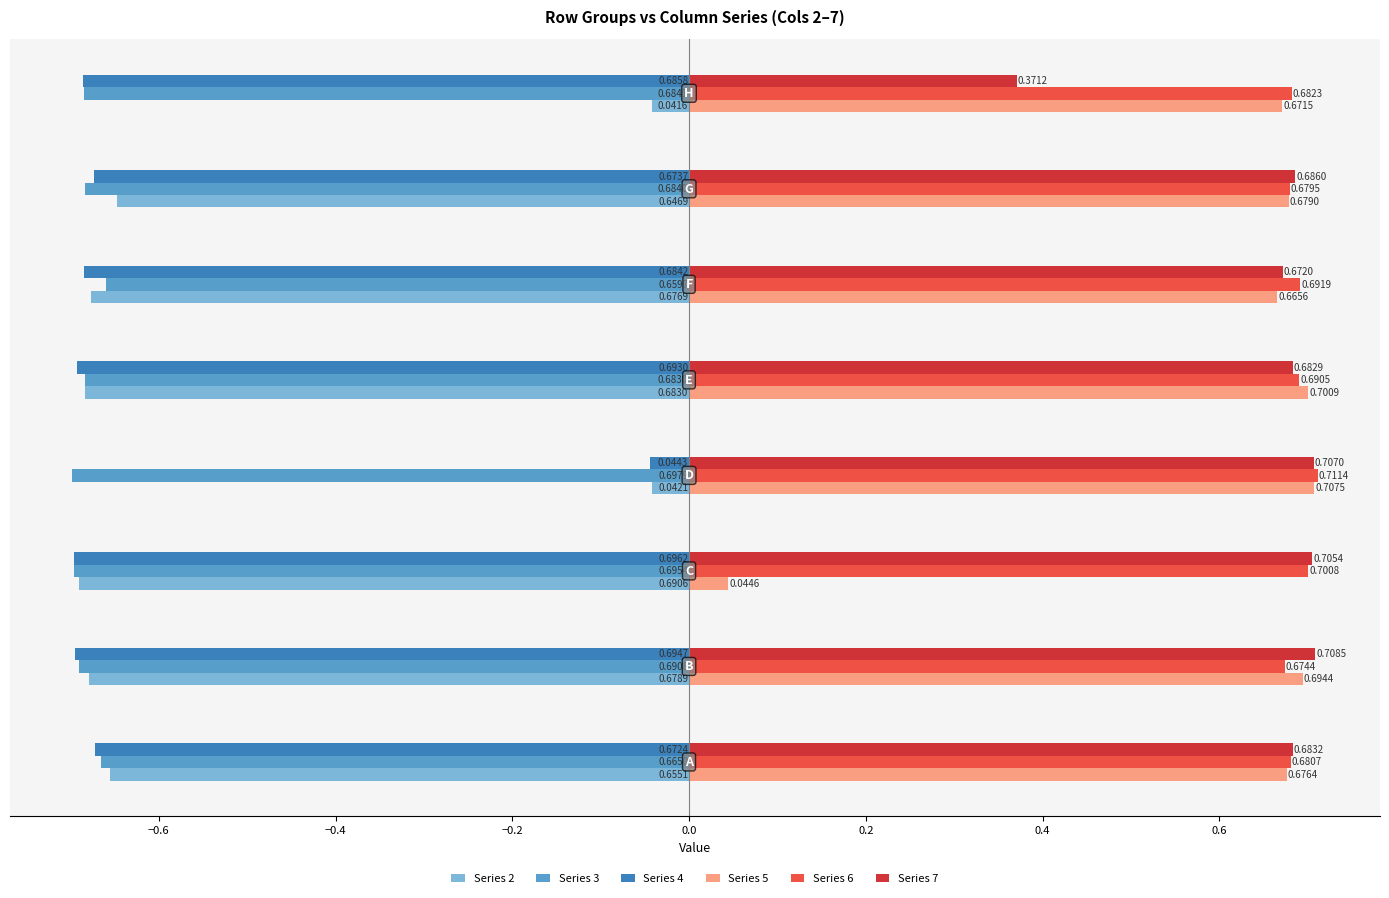

List the series in order of their peak value, highest first.

Series 6, Series 7, Series 5, Series 2, Series 4, Series 3